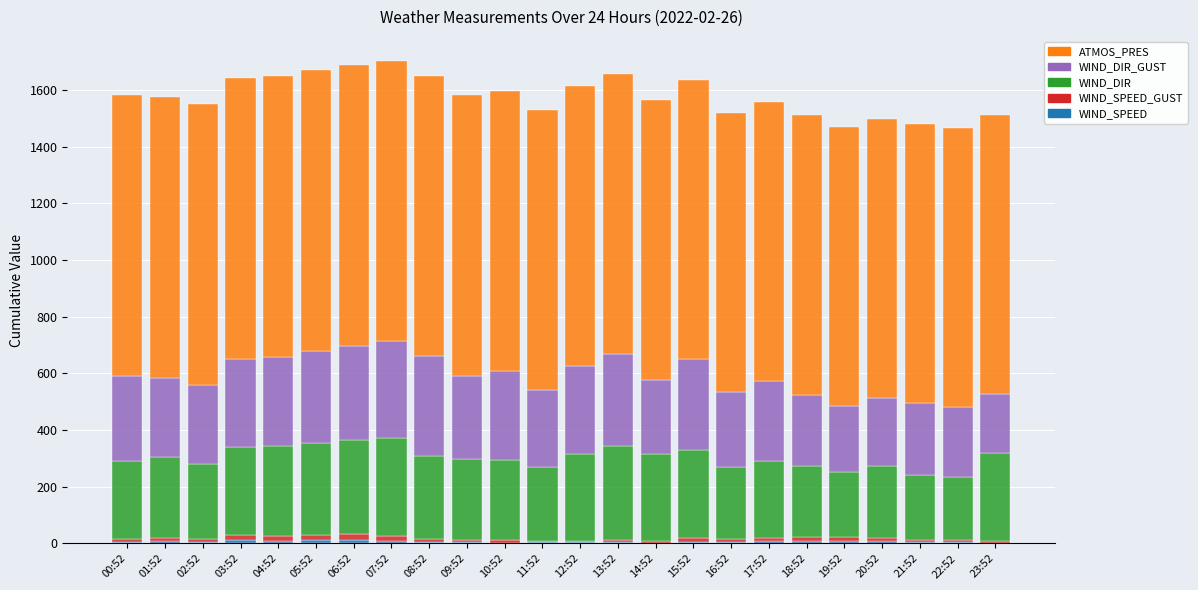

What is the value of the WIND_SPEED bar at the 1st from the left?

3.9